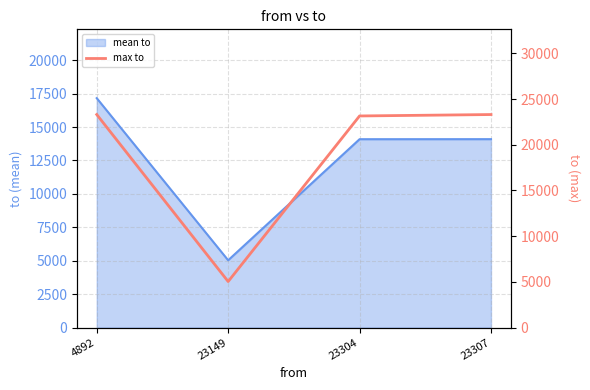

List the labels in order of value, largest first.

4892, 23307, 23304, 23149